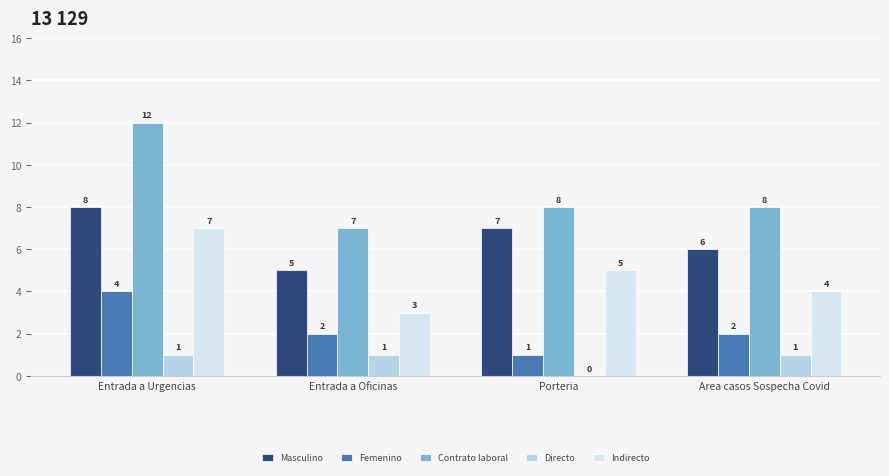

Reading left to right, what are all the values shown in this chart?

Masculino: 8	5	7	6
Femenino: 4	2	1	2
Contrato laboral: 12	7	8	8
Directo: 1	1	0	1
Indirecto: 7	3	5	4